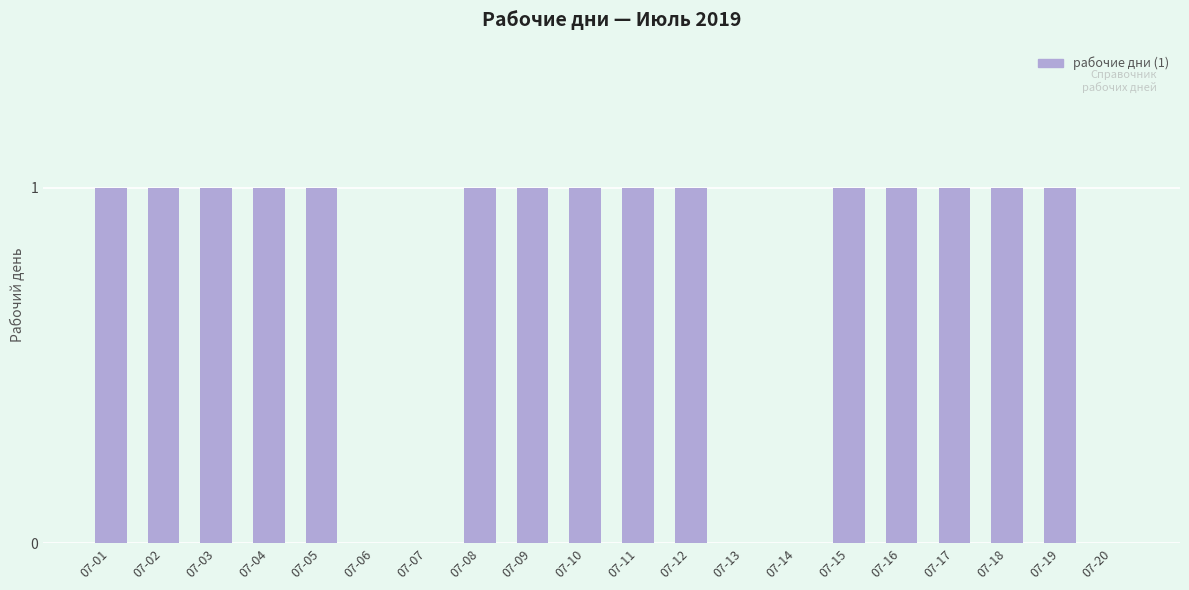

Is it true that the value at 07-13 is 0?

True